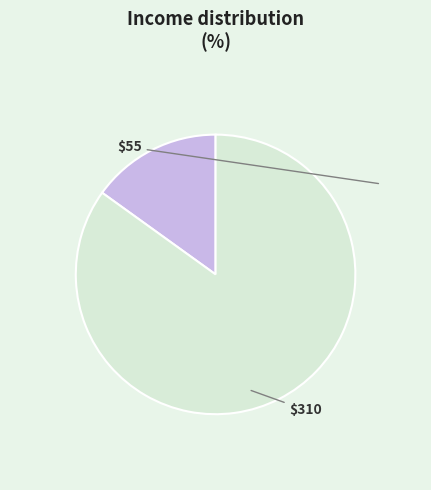

How many slices are in this pie chart?

2